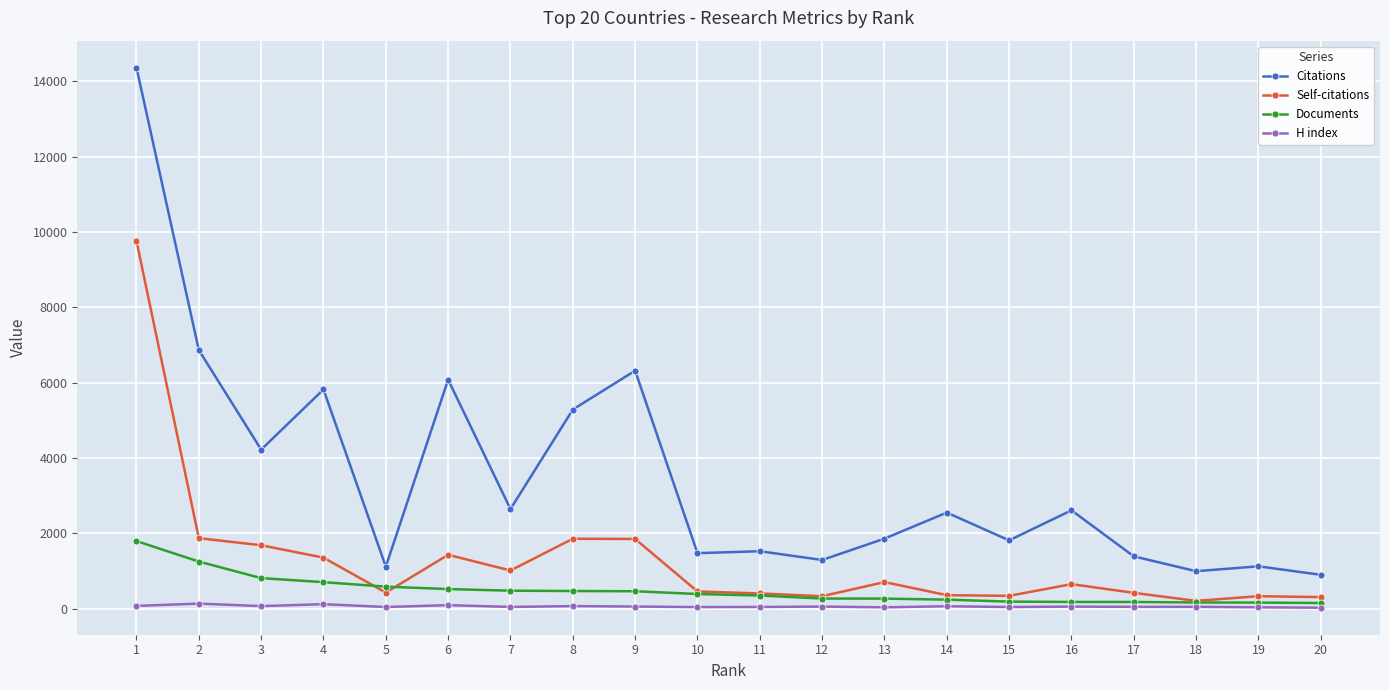

The Documents series shows 585 at 5. True or false?

True